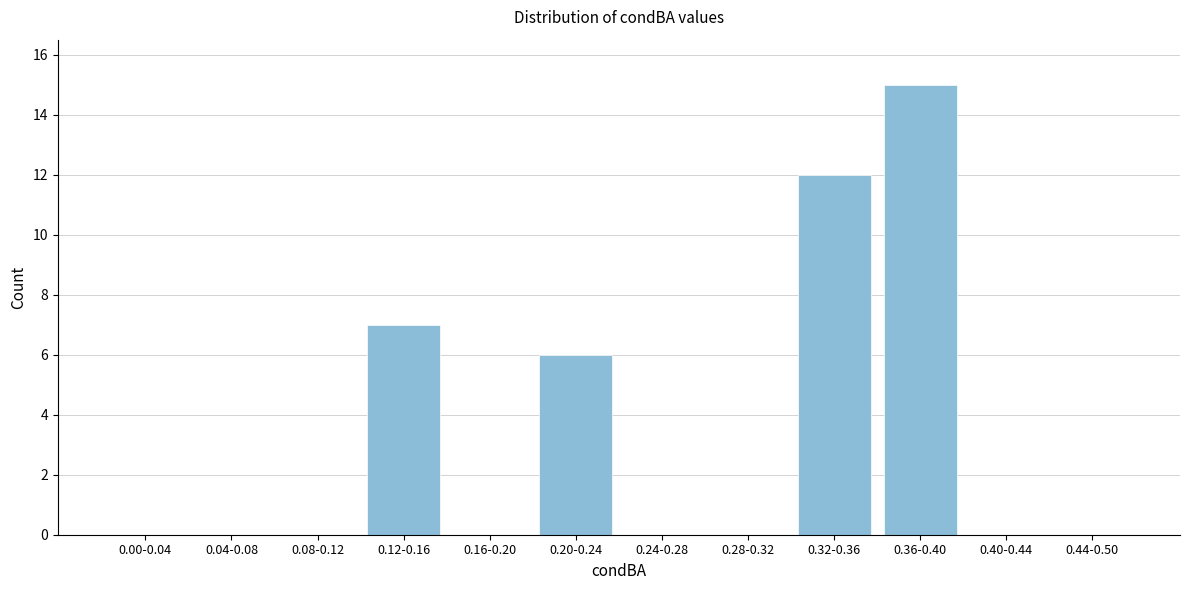

Reading left to right, list all the values displayed in this chart.

0.00-0.04=0	0.04-0.08=0	0.08-0.12=0	0.12-0.16=7	0.16-0.20=0	0.20-0.24=6	0.24-0.28=0	0.28-0.32=0	0.32-0.36=12	0.36-0.40=15	0.40-0.44=0	0.44-0.50=0